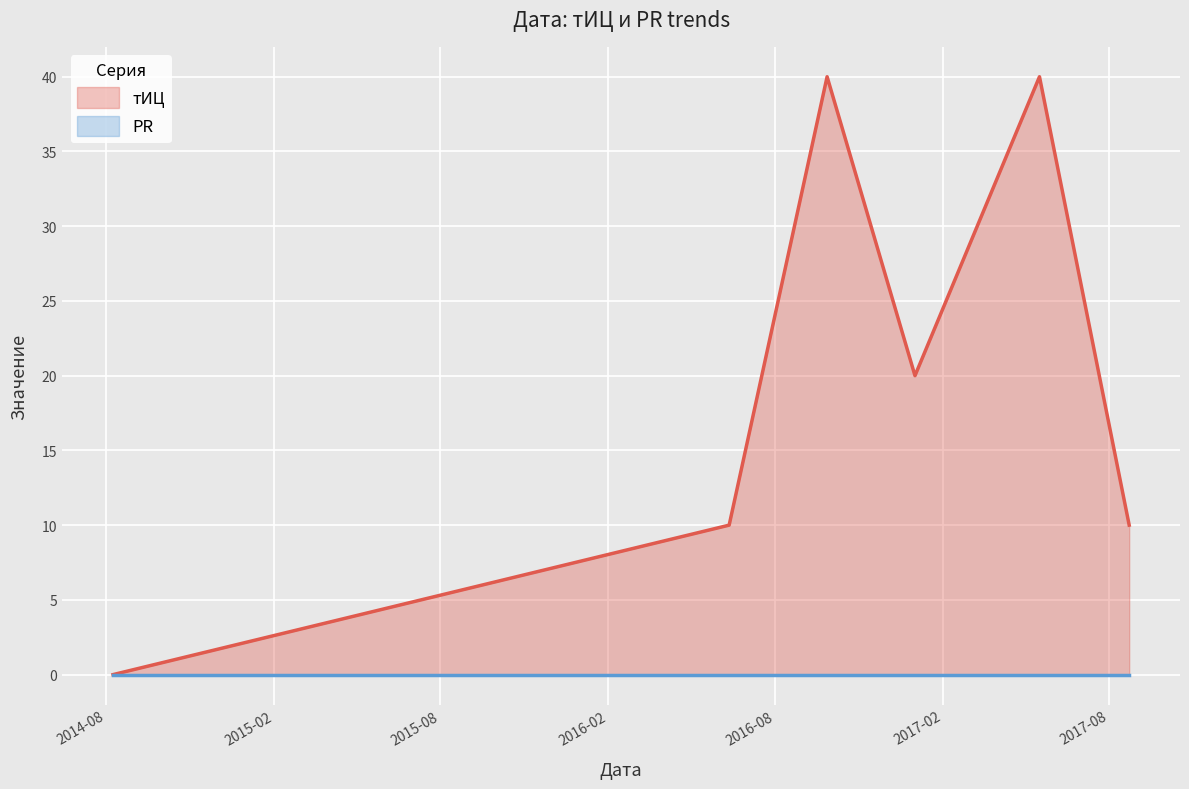

What is the ratio of the value at 2017-01-01 to the value at 2016-09-27?

0.5